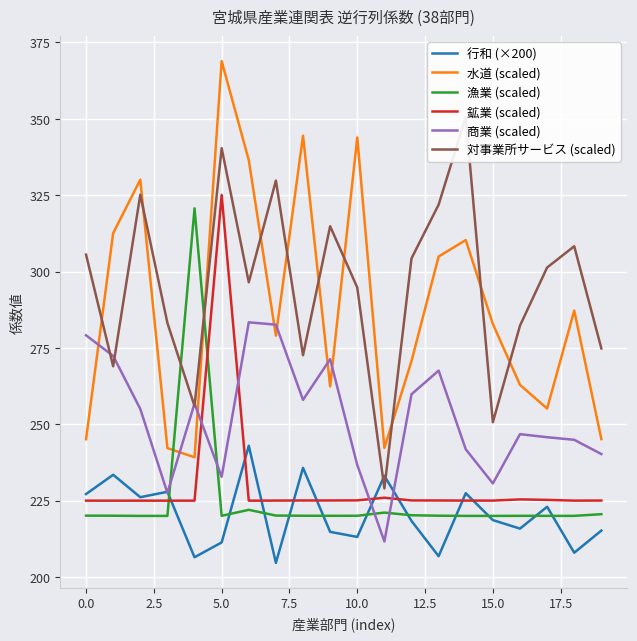

The value of 対事業所サービス (scaled) at 10 is 187.9. True or false?

False